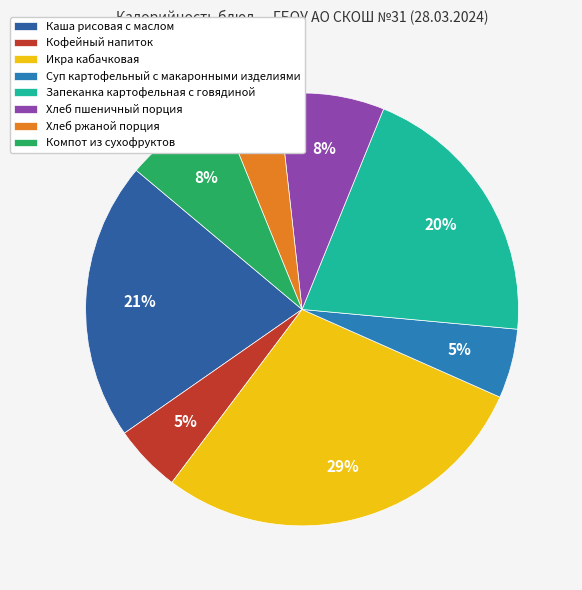

Count the number of slices in the pie.

8